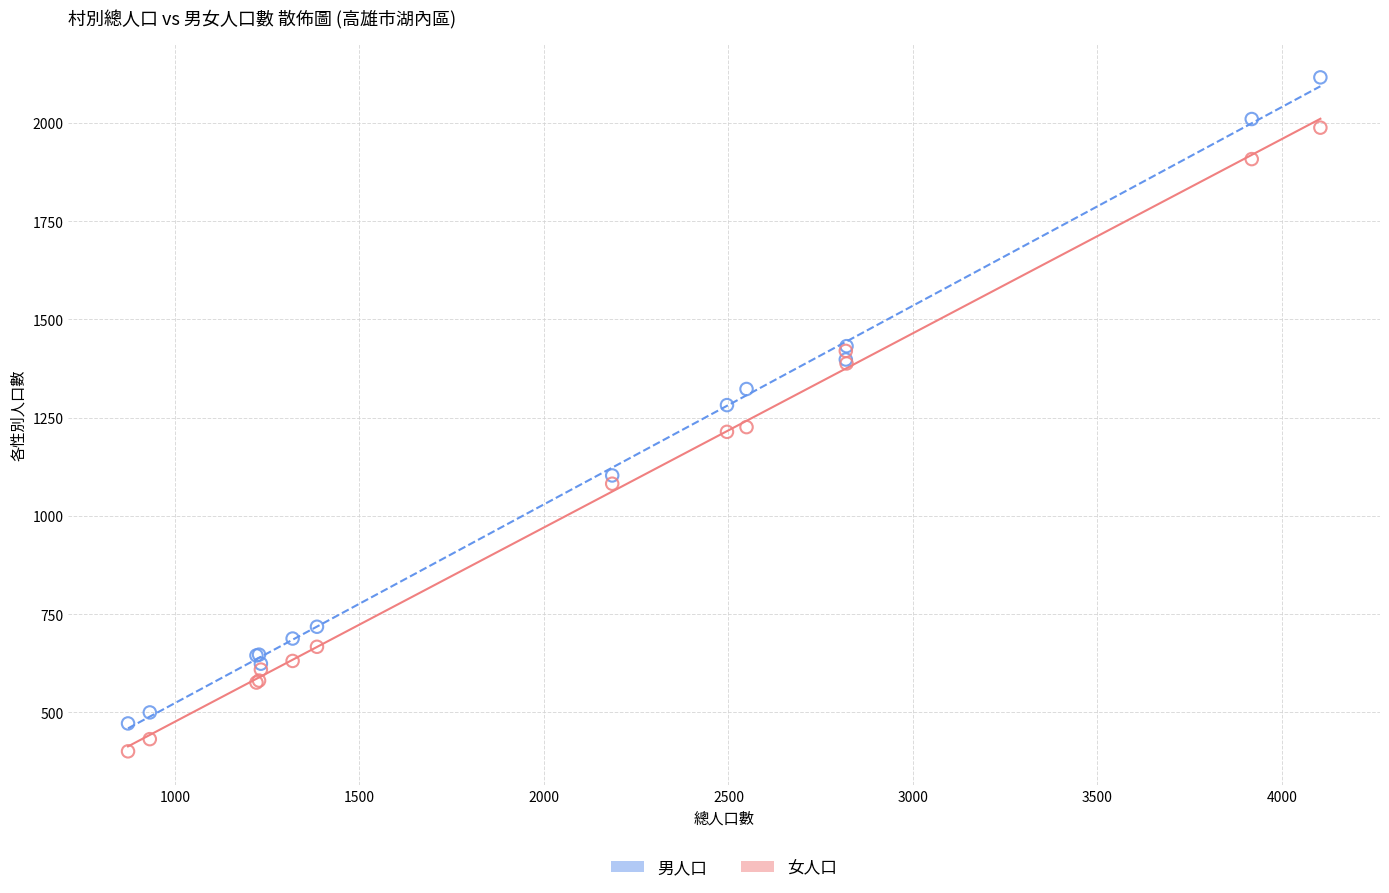

Which series contains the highest Y value?

男人口